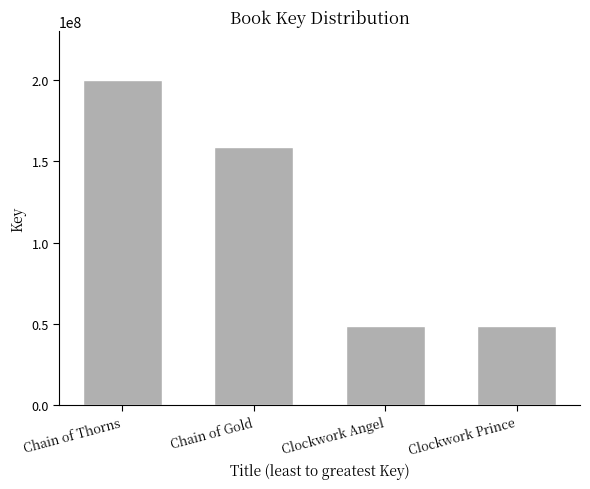

Approximately how many times larger is the value at Chain of Gold compared to Chain of Thorns?

0.8